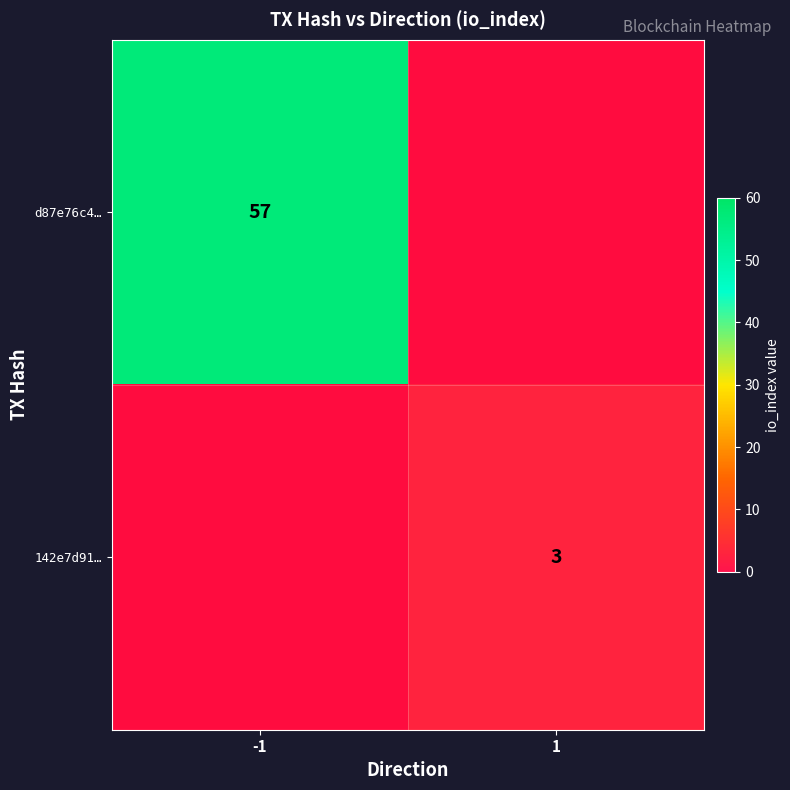

Rank the series by their average value, from highest to lowest.

d87e76c4fa4c948ad621b255cc688401f15ffca, 142e7d91b734e34a3b4d182985df051e82e04b9